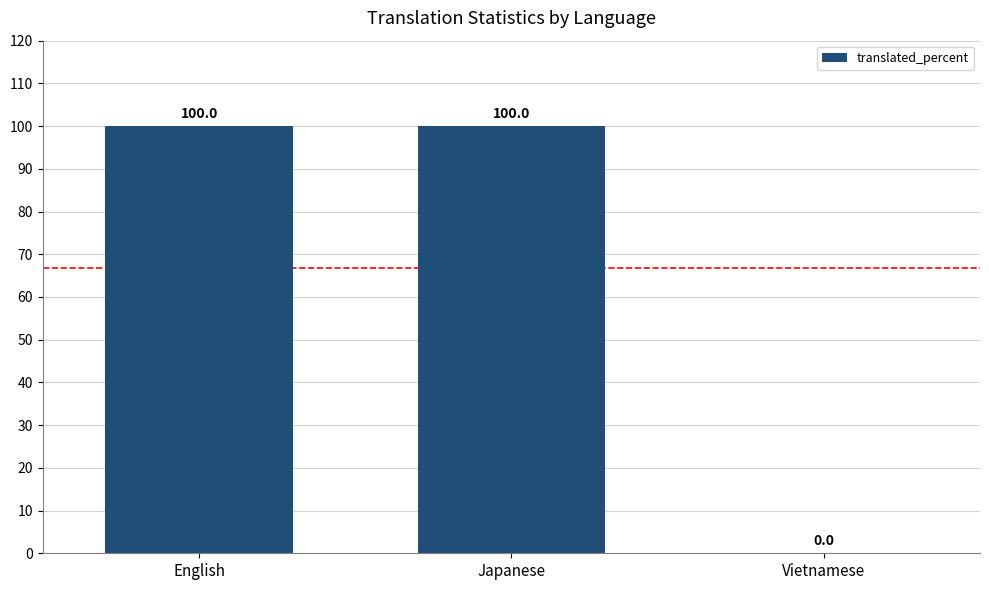

What is the sum of the values at Japanese and English?

200